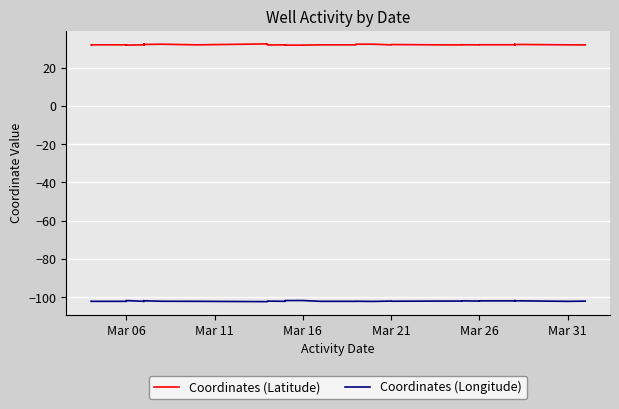

Reading right to left, what are all the values shown in this chart?

Coordinates (Latitude): 31.9	31.9	32.1	31.9	32.1	31.8	32.0	32.0	32.0	31.9	32.0	31.9	31.9	32.1	31.9	32.3	32.3	31.9	31.9	31.9	31.8	31.8	31.8	31.9	31.9	32.1	32.4	31.9	32.3	32.1	31.8	32.1	32.3	31.9	31.9	31.8	31.9	31.9	31.9	31.9
Coordinates (Longitude): -102.0	-102.1	-101.8	-101.9	-101.9	-101.7	-101.9	-101.9	-101.9	-102.0	-101.9	-102.0	-102.0	-102.1	-102.0	-102.1	-102.1	-102.1	-102.1	-102.1	-101.7	-101.7	-101.7	-102.1	-102.0	-102.1	-102.3	-102.1	-102.1	-101.8	-101.7	-101.9	-102.1	-102.1	-102.1	-101.7	-102.1	-102.1	-102.1	-102.1